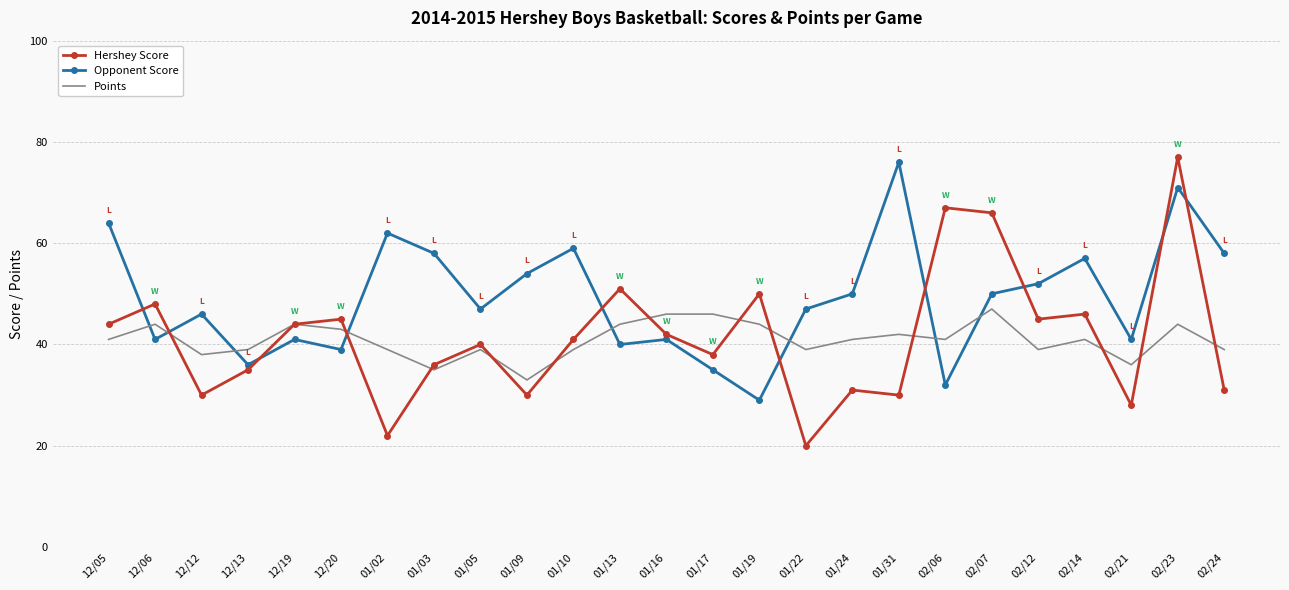

What is the difference between the highest and lowest values at 01/02?

40